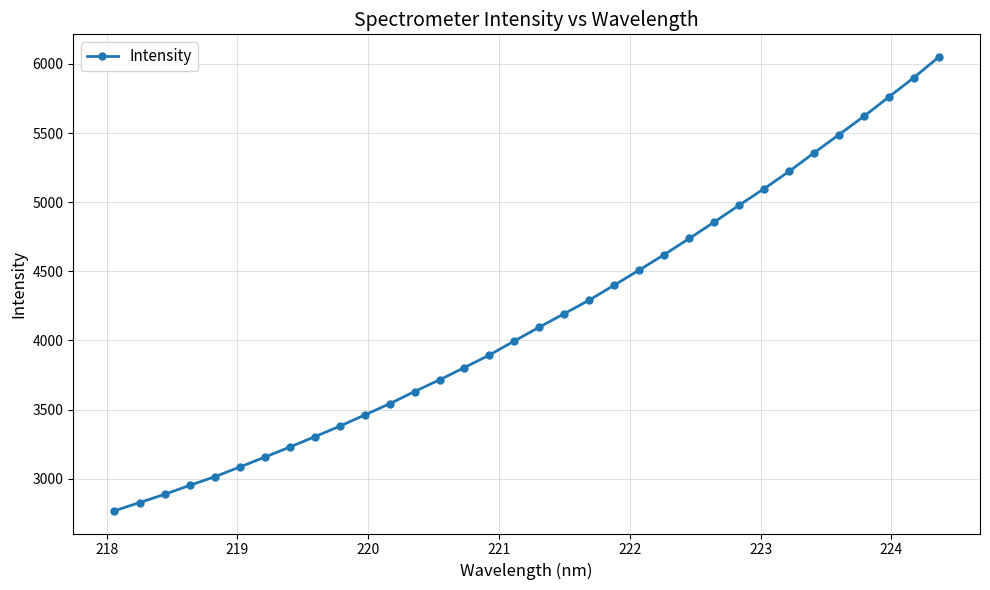

What is the value of the 13th point from the left?

3630.2